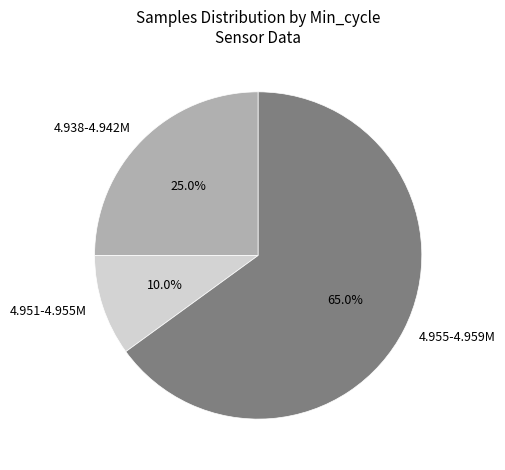

Which slice is the largest?

4.955-4.959M